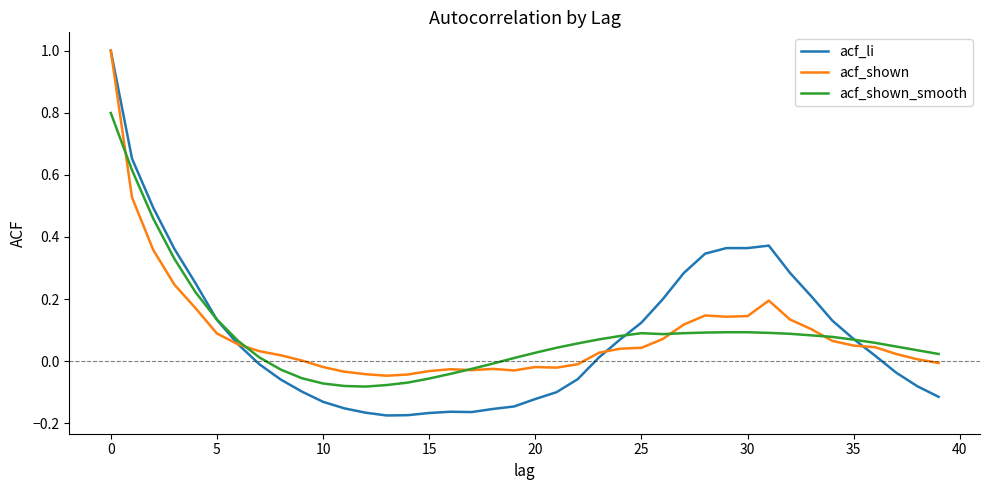

What is the highest value of the acf_li series?

1.0